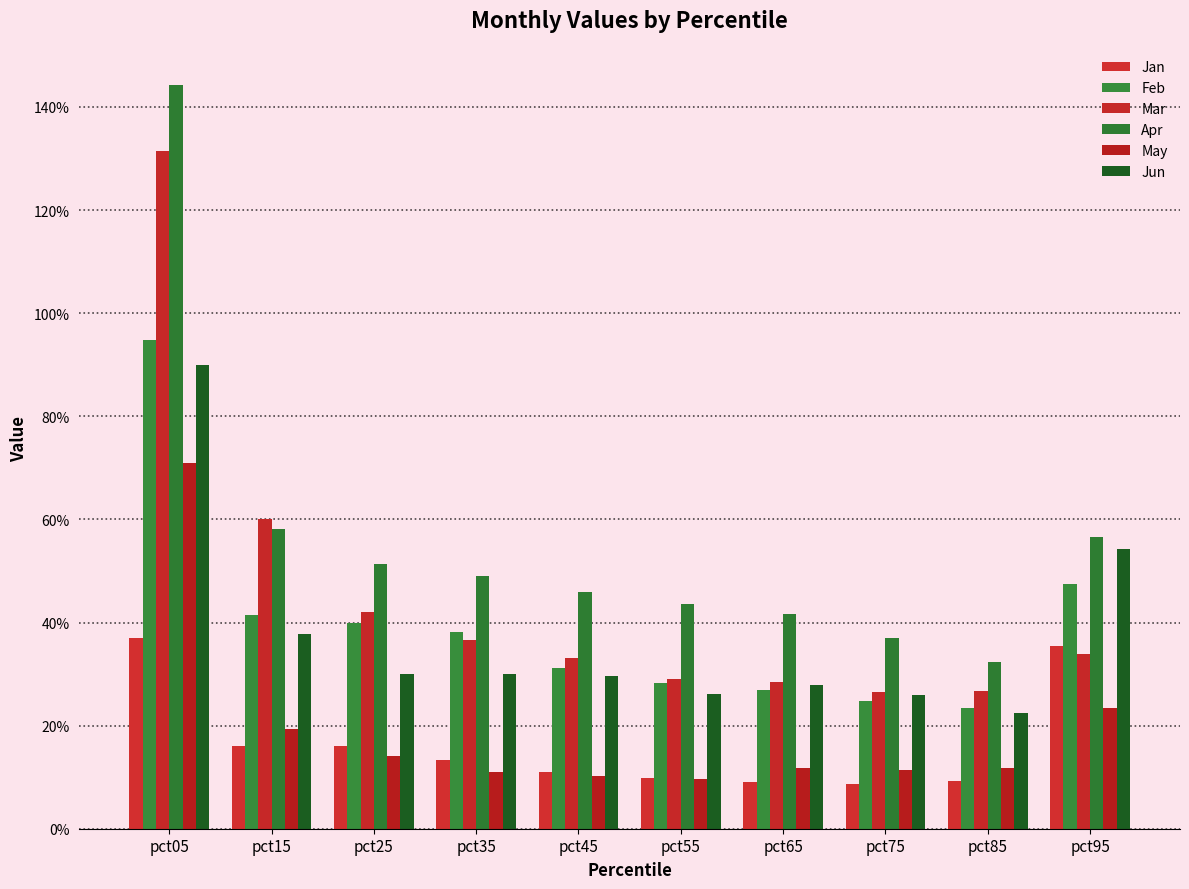

What are all the series names shown in the legend?

Jan, Feb, Mar, Apr, May, Jun